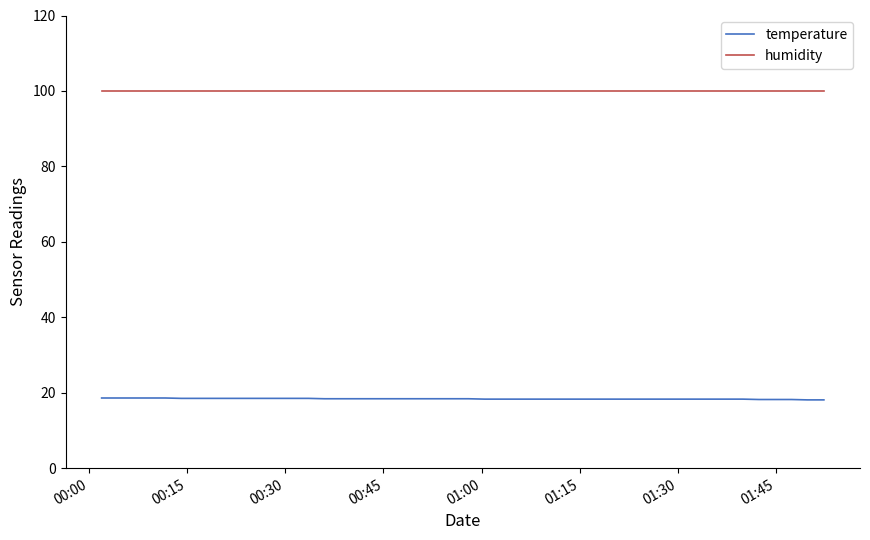

What is the maximum value shown in the chart?

99.9